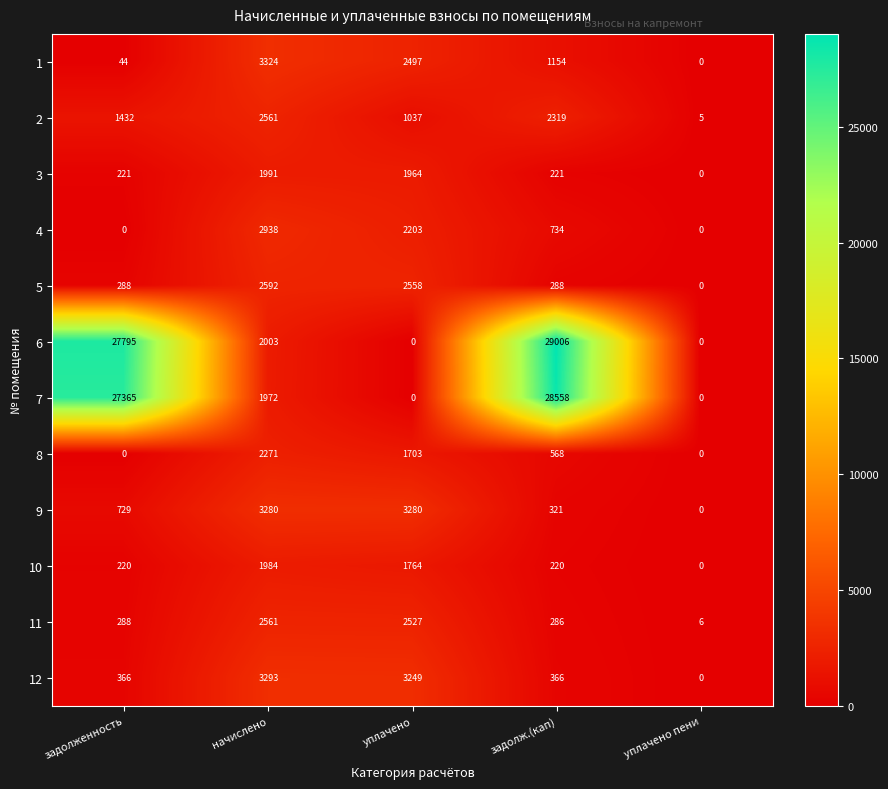

What is the difference between the 10 values at задолженность and уплачено пени?

220